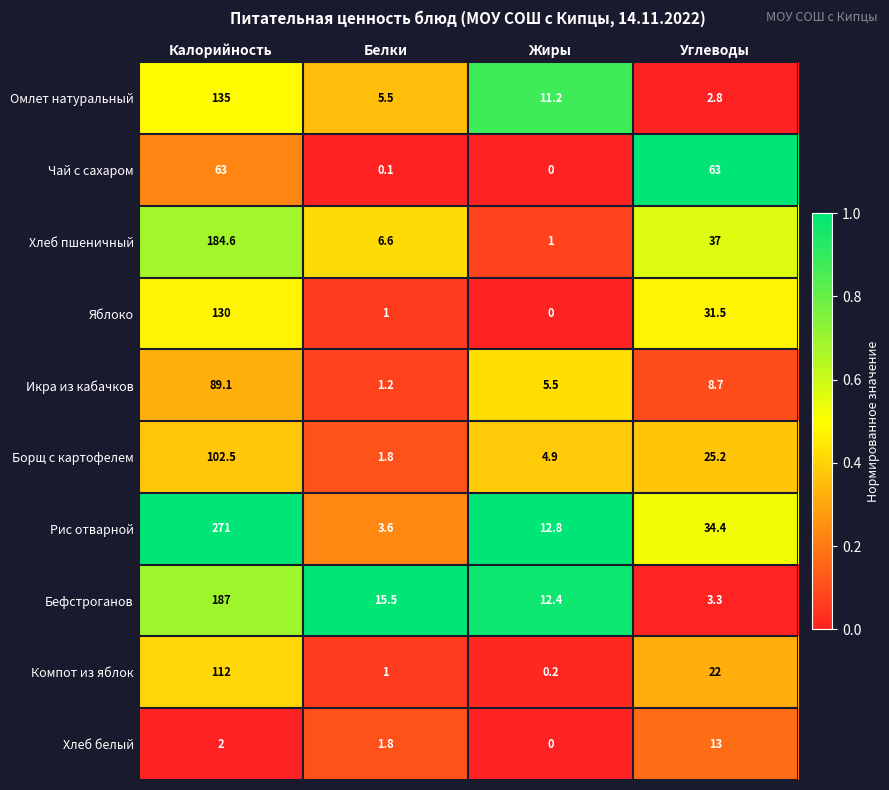

At which label is Чай с сахаром closest to 31?

Белки